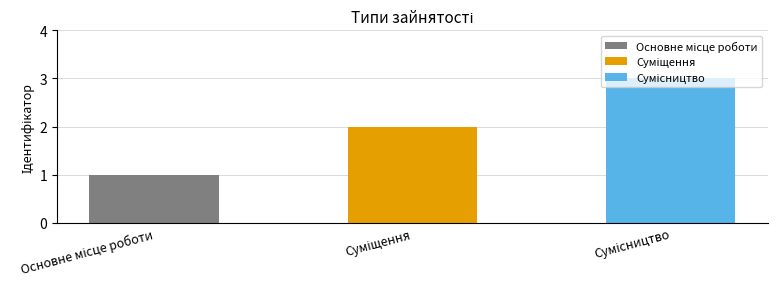

What is the minimum value shown in the chart?

1